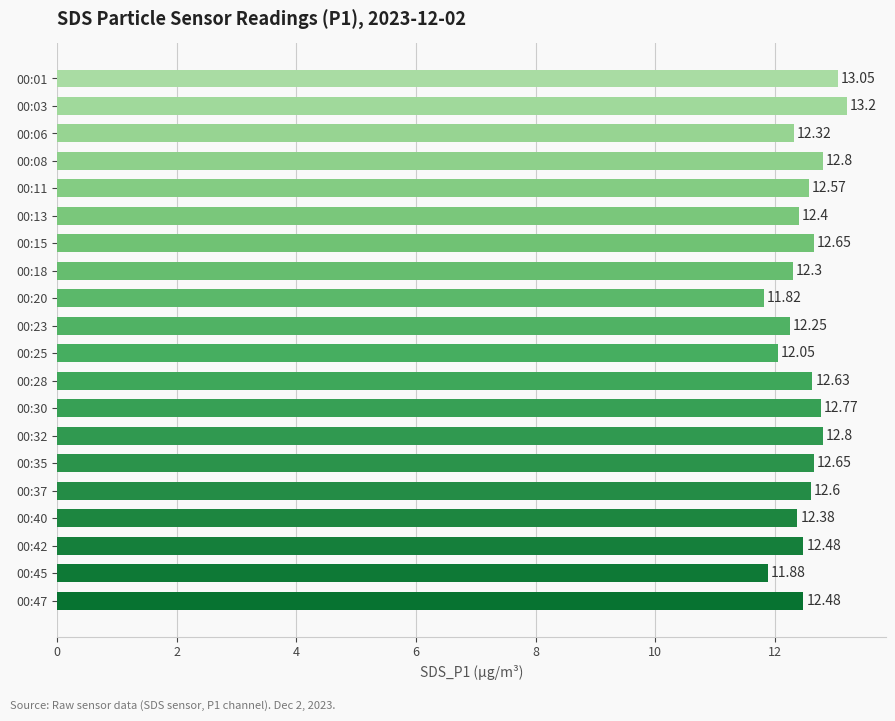

Approximately how many times larger is the value at 00:13 compared to 00:42?

1.0